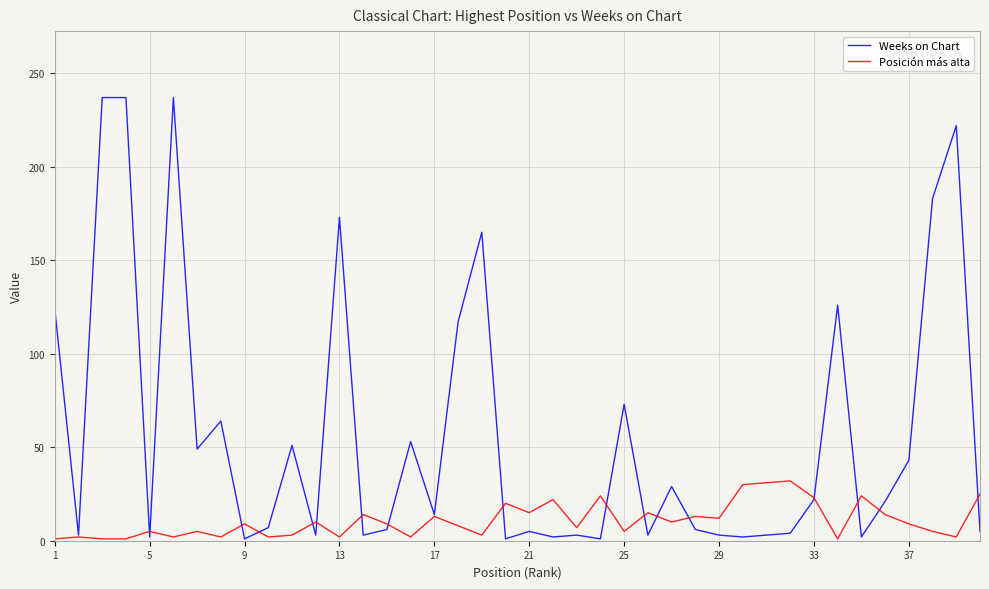

Which series has the largest range (max minus min)?

Weeks on Chart